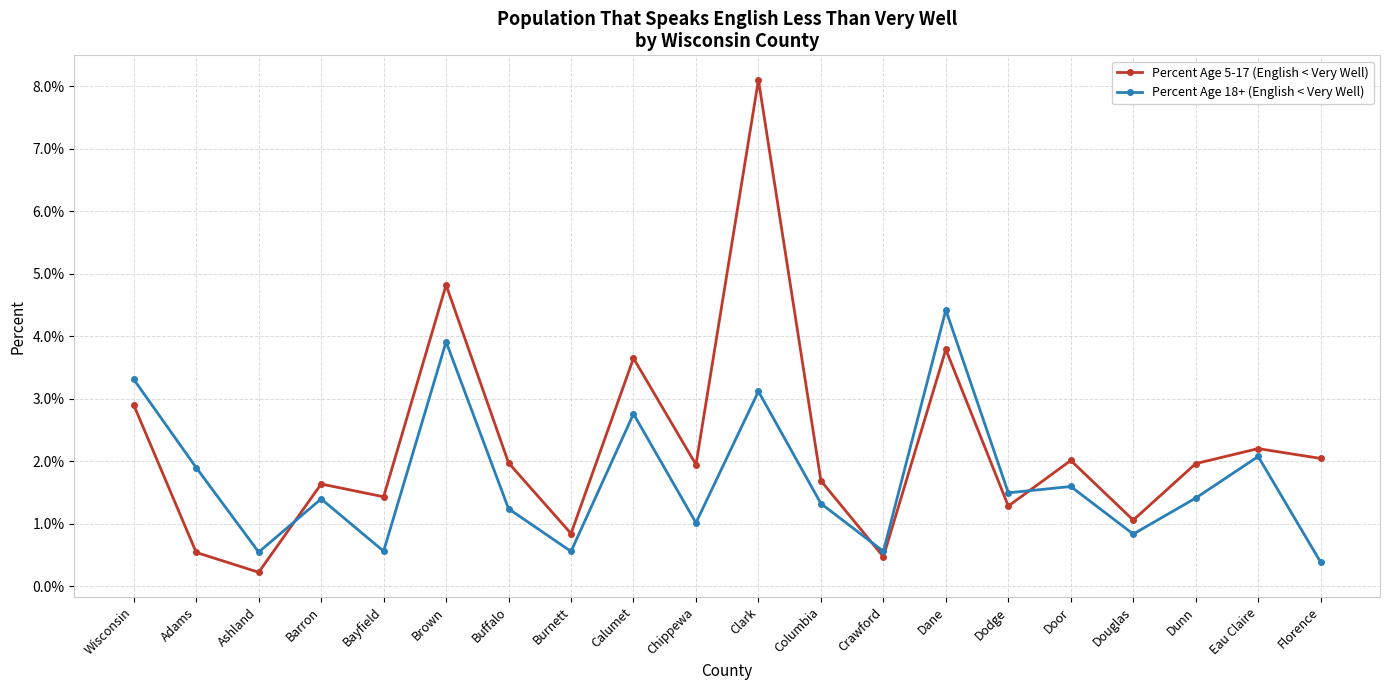

In Percent Age 18+ (English < Very Well), how many points are higher than both neighbors (excluding endpoints)?

7